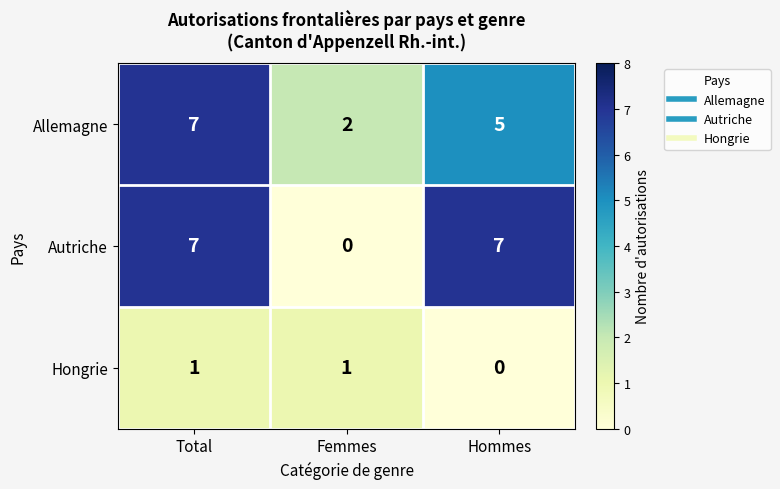

How many positive values does the Hongrie series have?

2